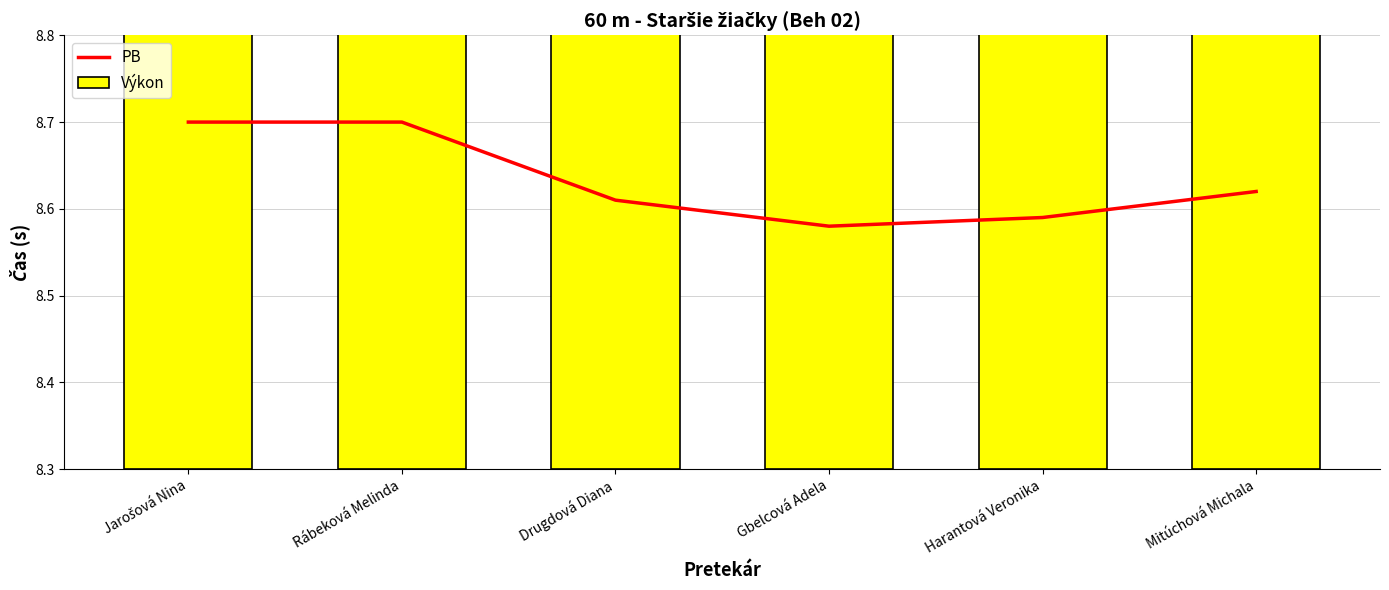

Where is Výkon nearest to the value 8?

Jarošová Nina